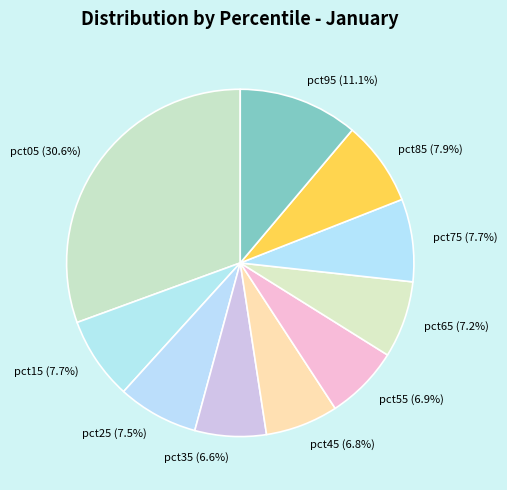

Is it true that pct05 is 38% of the pie?

False